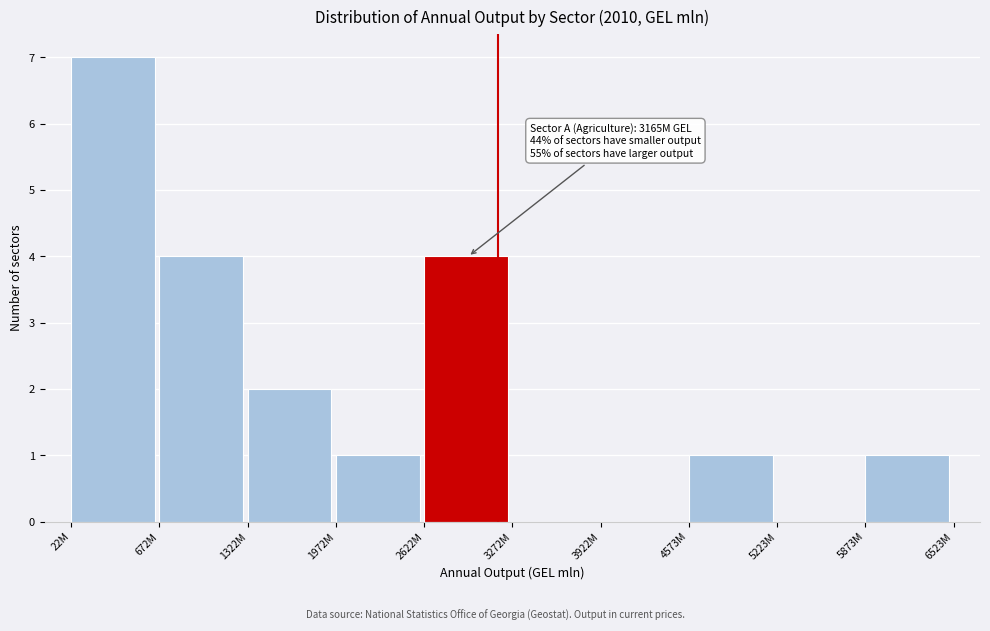

Reading left to right, transcribe all the data shown in this chart.

22M=7	672M=4	1322M=2	1972M=1	2622M=4	3272M=0	3922M=0	4573M=1	5223M=0	5873M=1